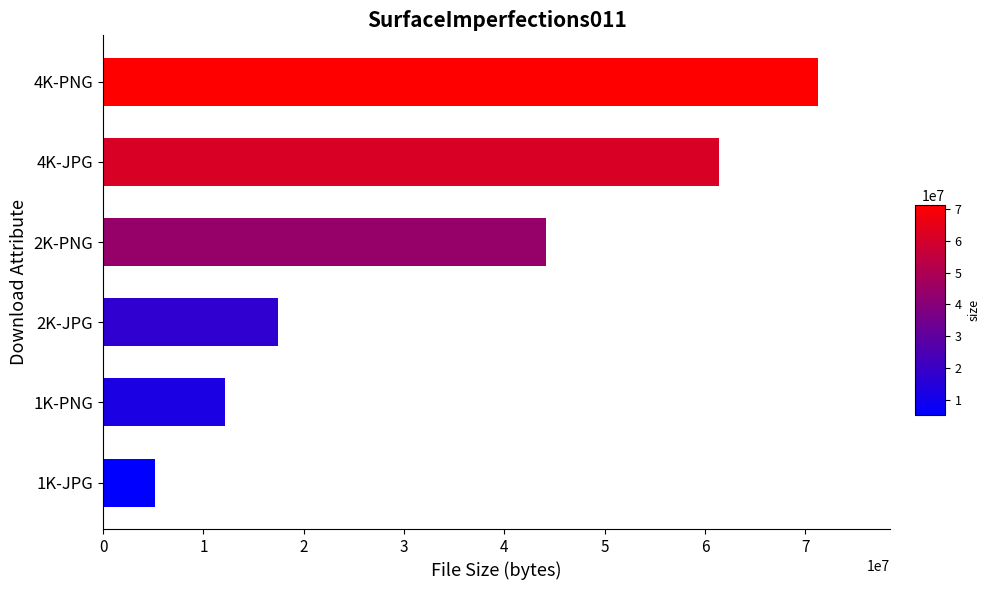

How many bars are there in total?

6